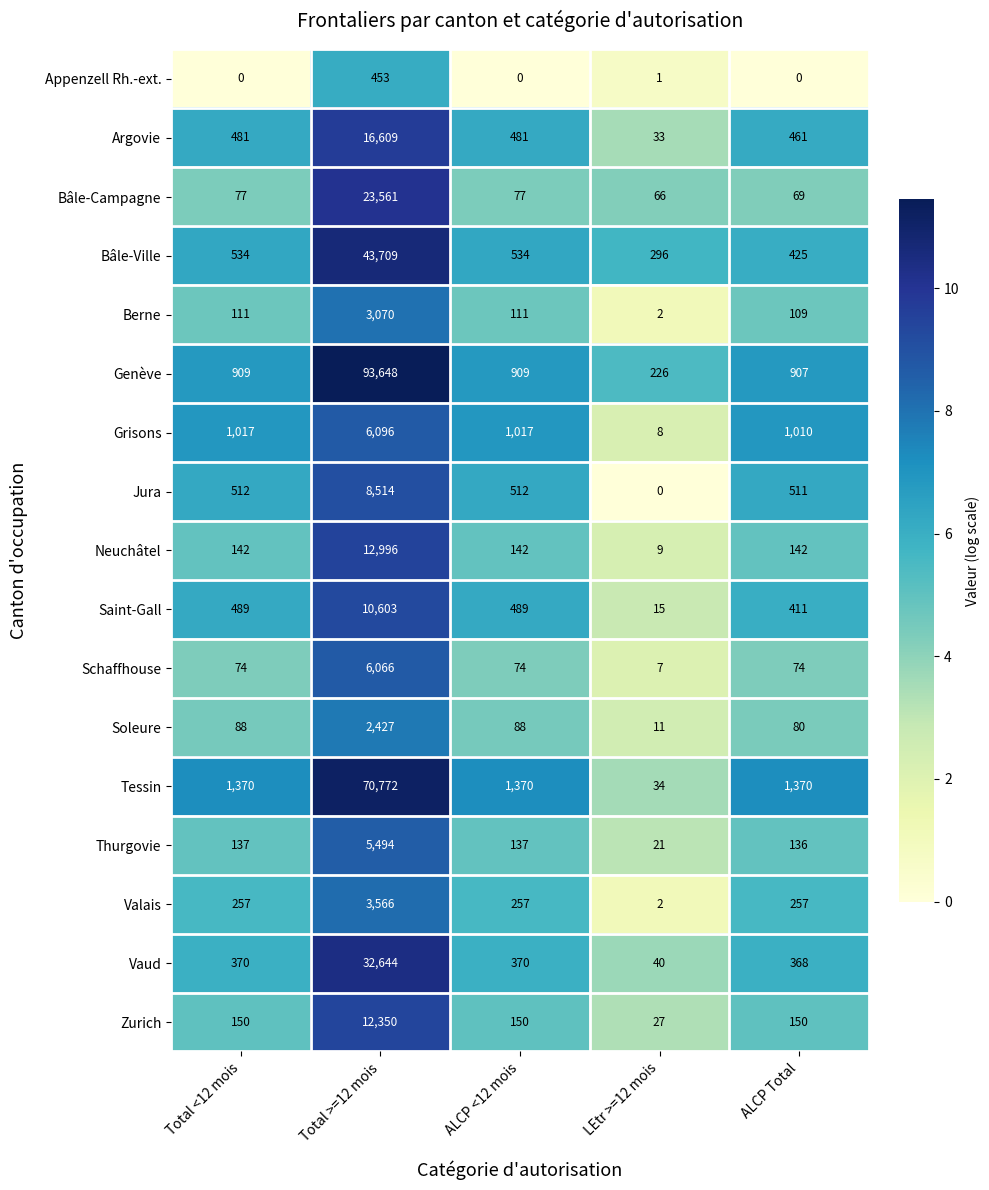

What is the sum of all Soleure values?

2694